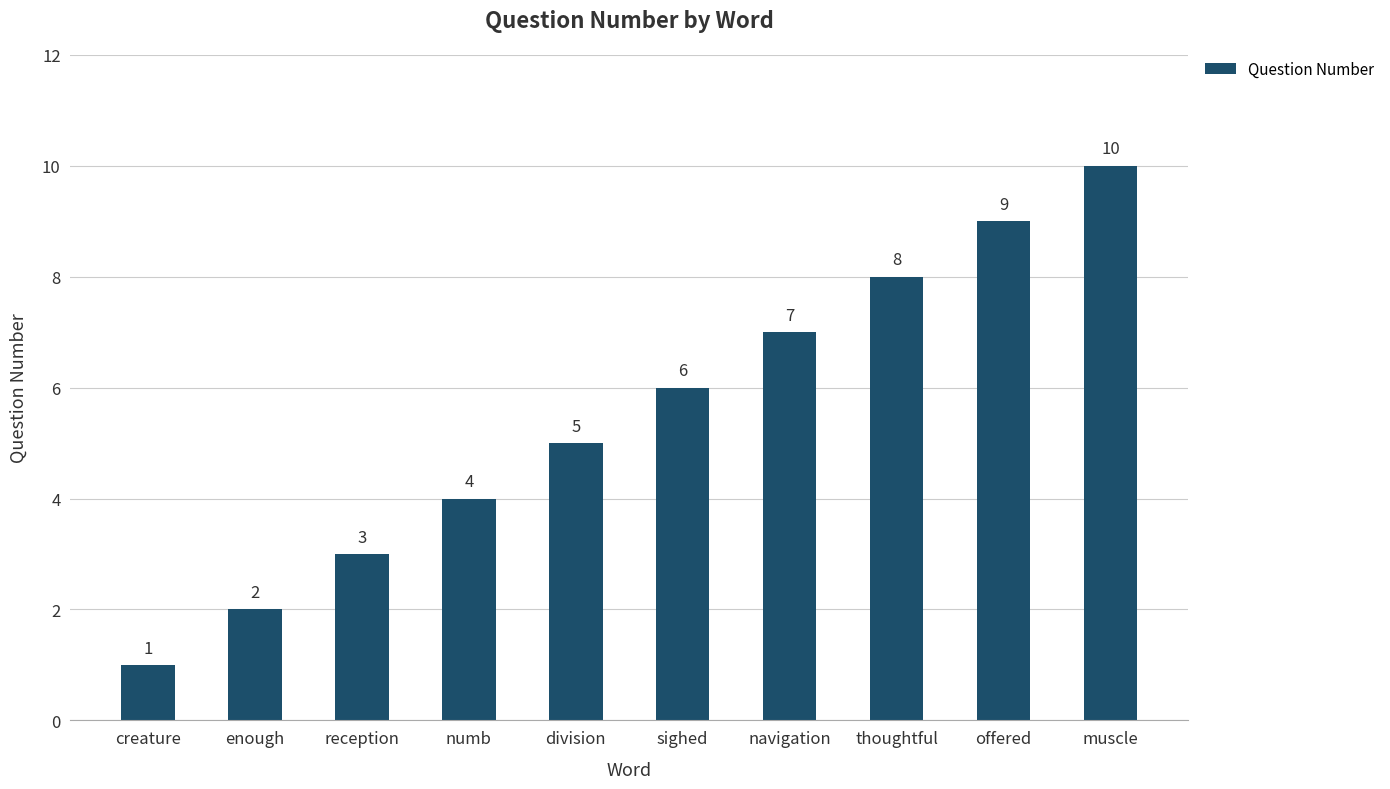

The value at offered is 6. True or false?

False